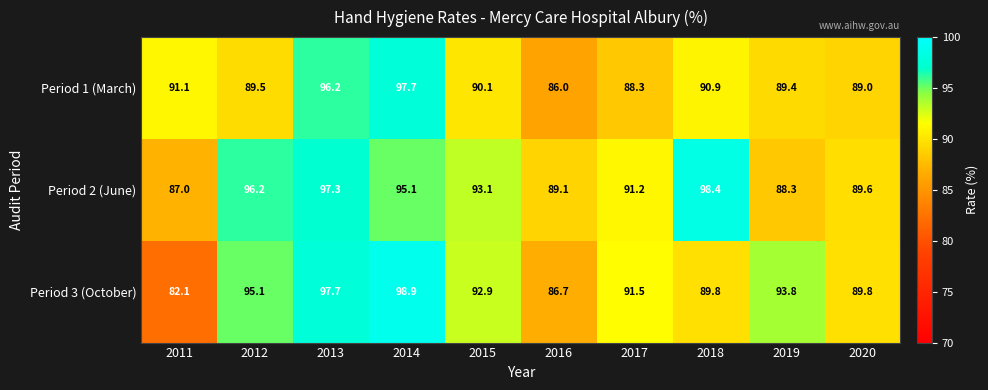

Rank the series at 2020 from lowest to highest value.

Period 1 (March), Period 2 (June), Period 3 (October)